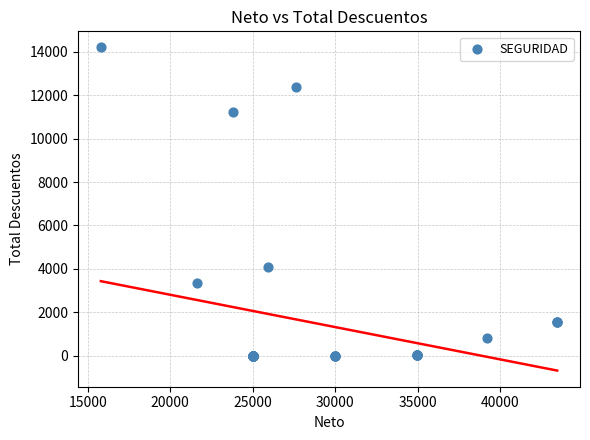

What Y value in the scatter plot is closest to 7100?

4066.0